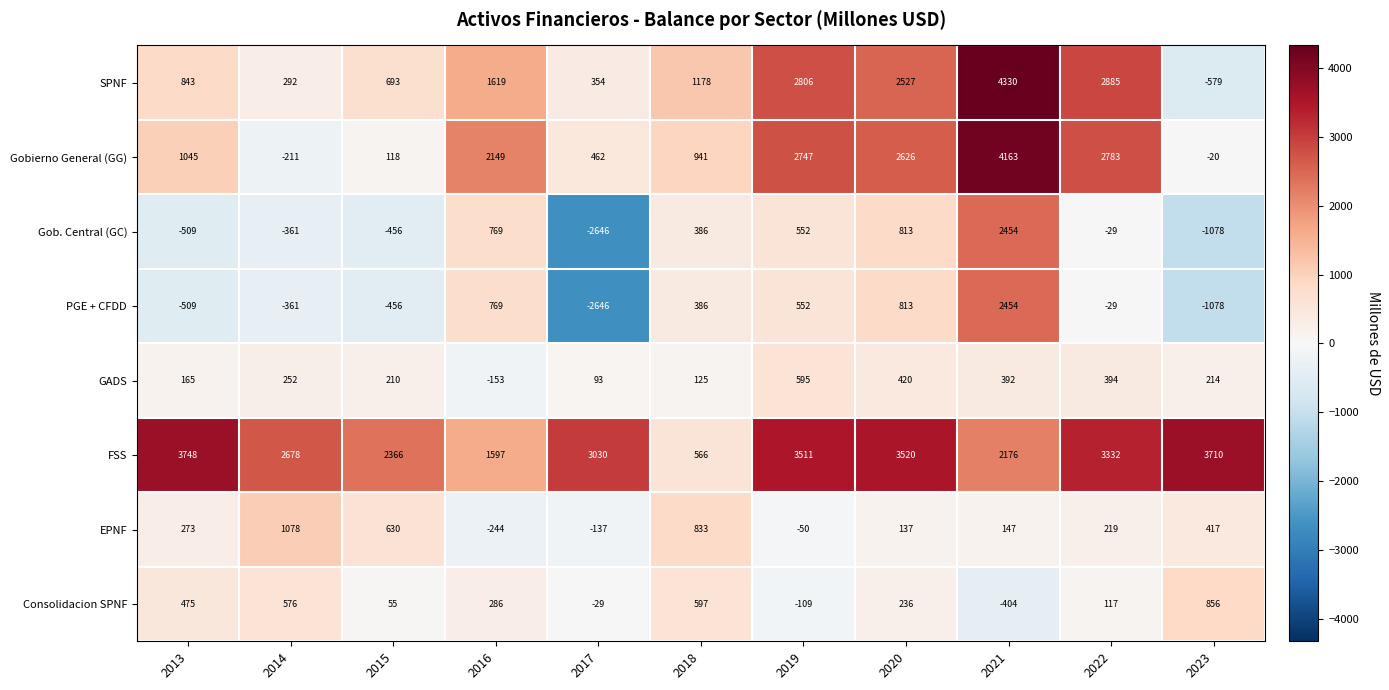

At how many categories does at least one series exceed 2013?

10